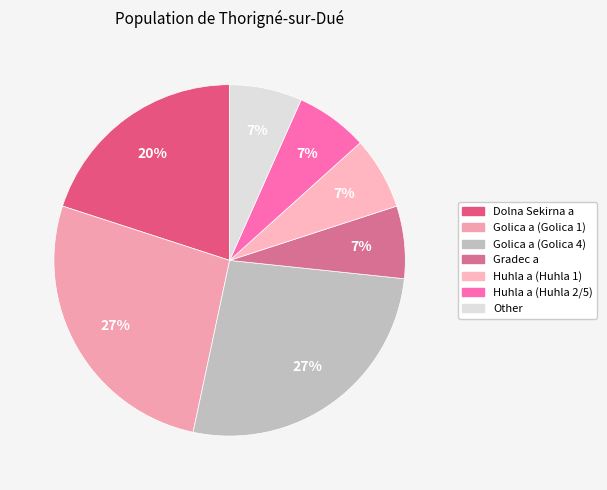

What percentage is NOT represented by Other?

93.3%